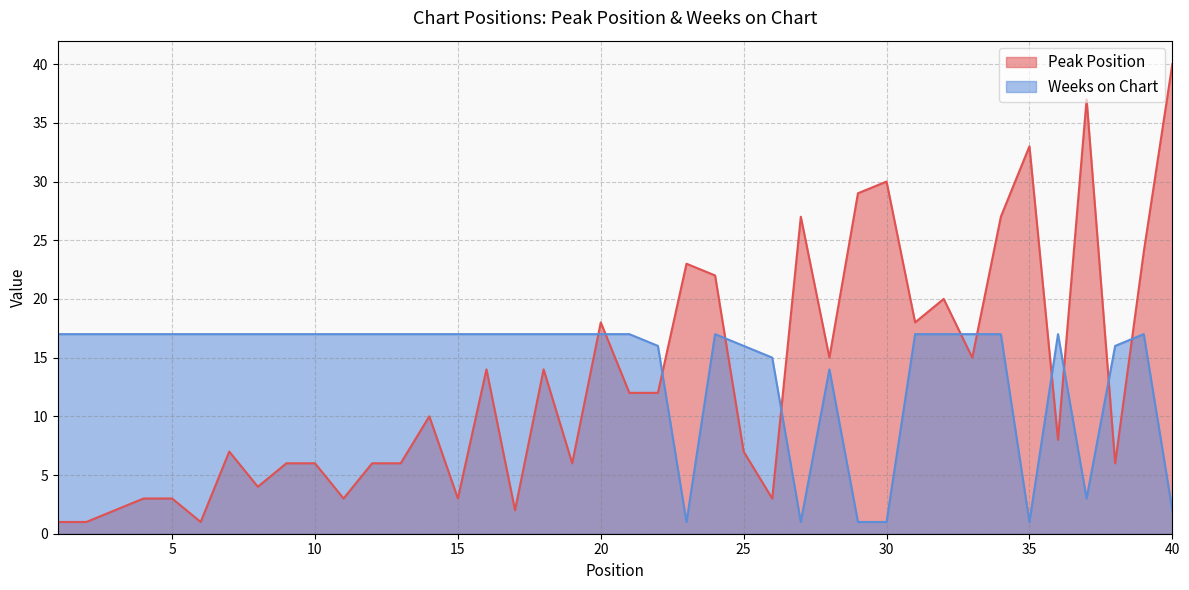

How many interior local peaks does the Peak Position series have?

11